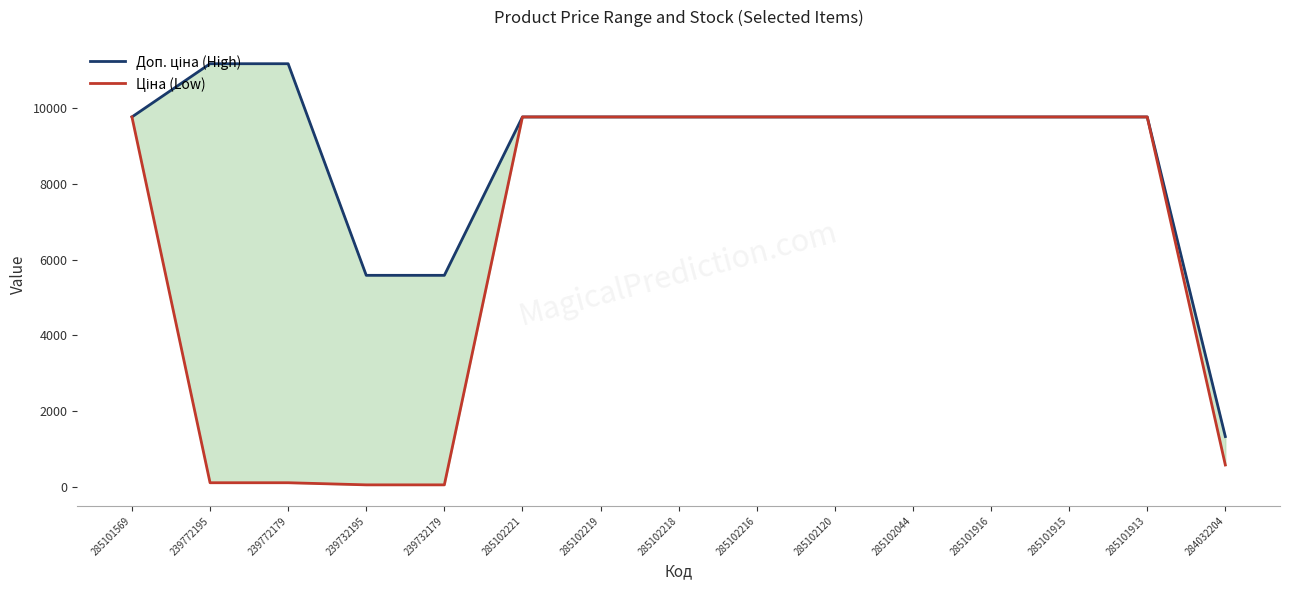

The value of Доп. ціна (High) at 285102221 is 13239.6. True or false?

False